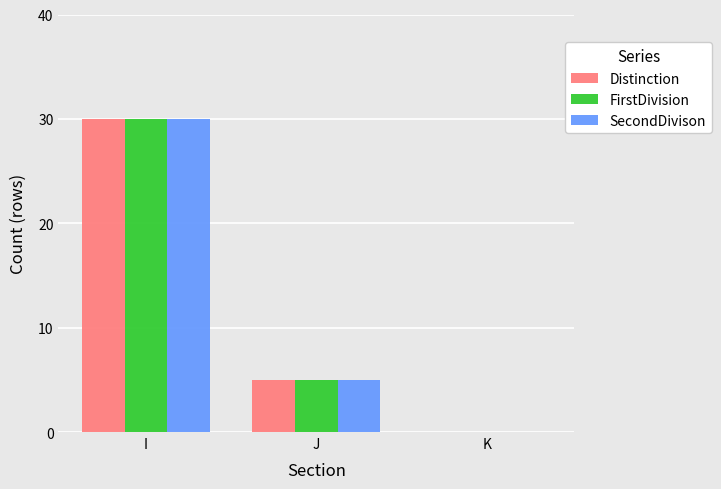

What is the sum of all SecondDivison values?

35